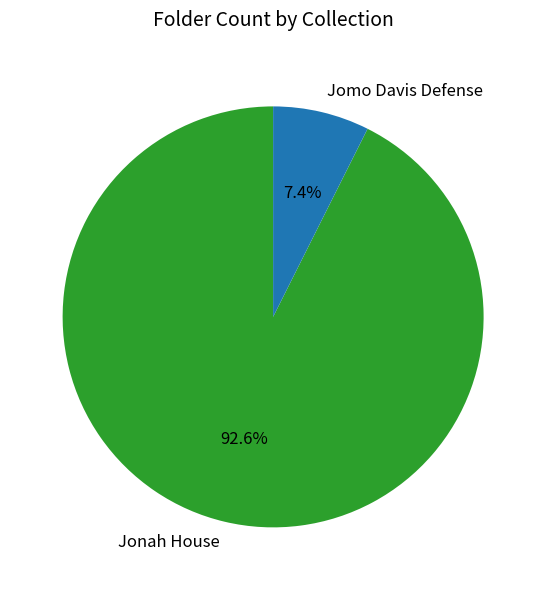

To the nearest percent, what percentage of the pie is Jomo Davis Defense?

7%